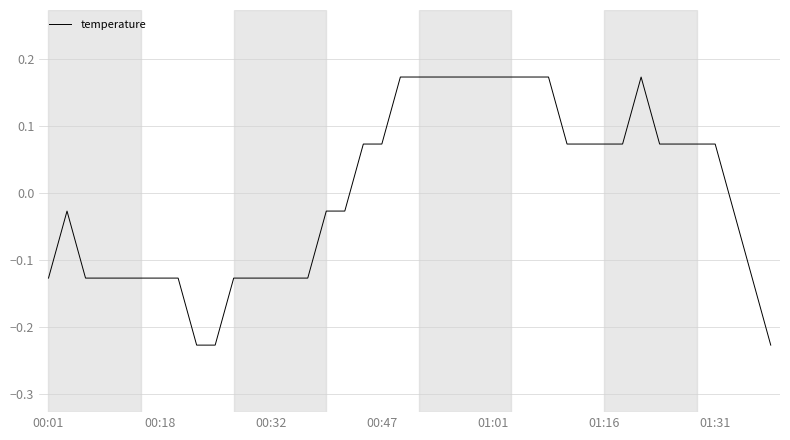

What is the difference between the maximum and minimum values?

0.4